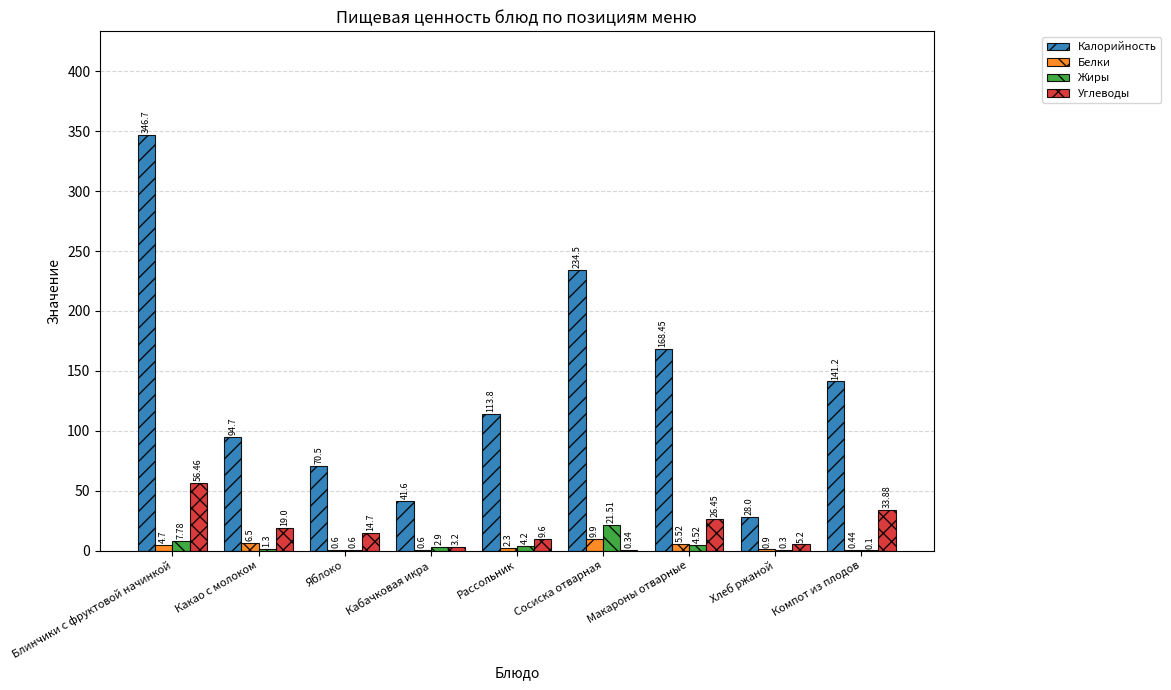

Which category has the highest value across all series?

Блинчики с фруктовой начинкой